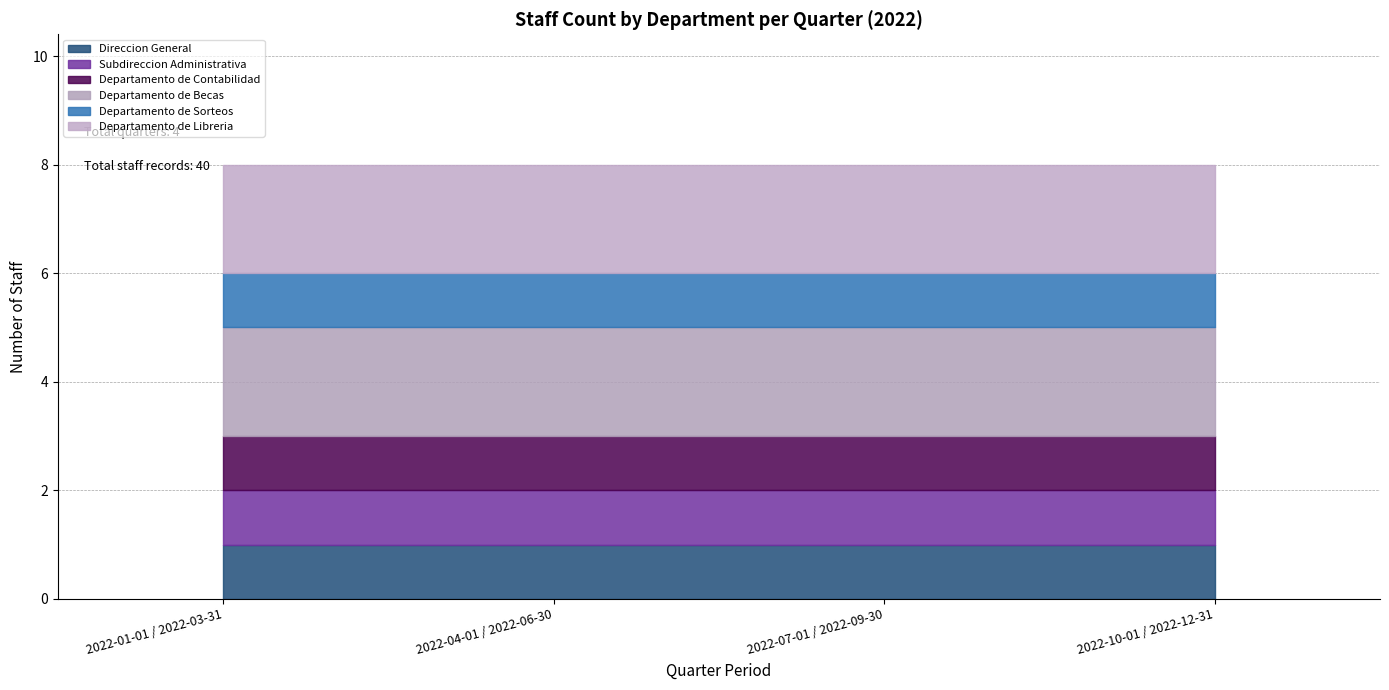

True or false: Departamento de Sorteos has more than 1 points higher than both neighbors.

False